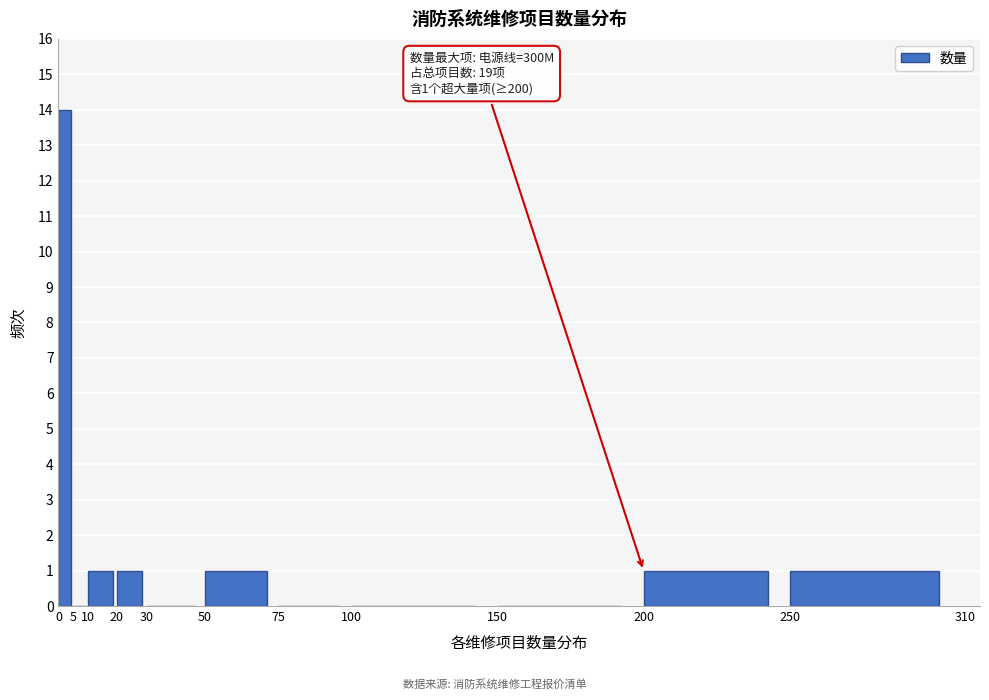

Over which range of the x-axis is the bar tallest?

0 to 5